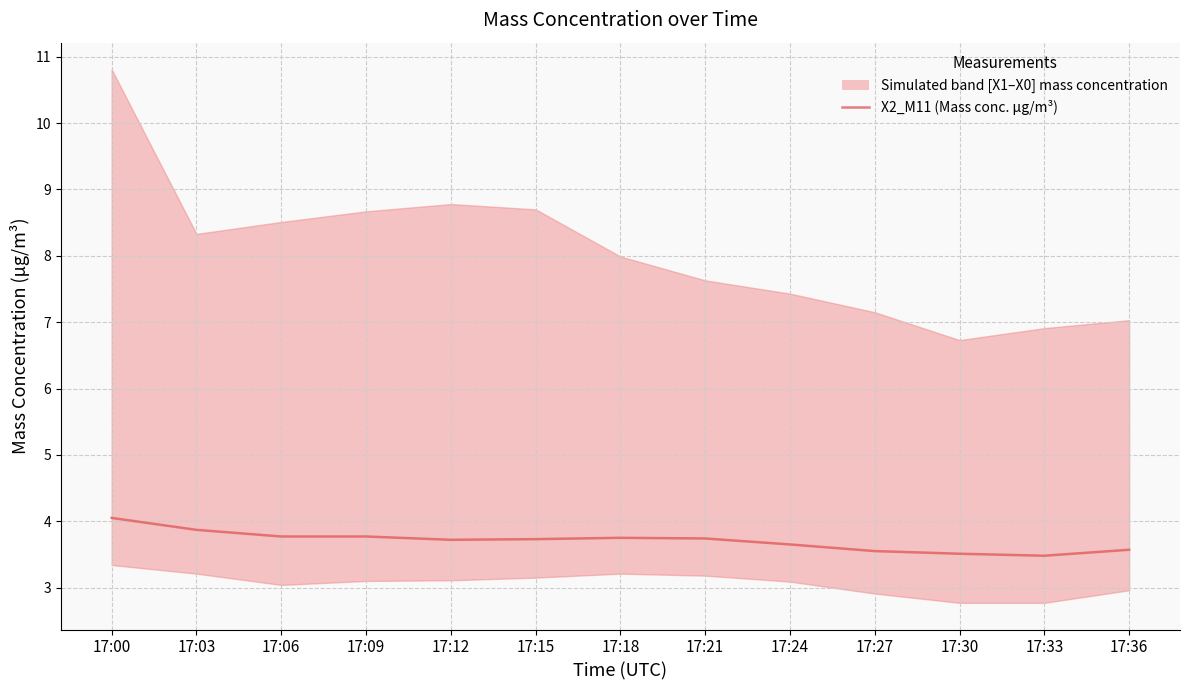

Reading left to right, what are all the values shown in this chart?

17:00=4.0	17:03=3.9	17:06=3.8	17:09=3.8	17:12=3.7	17:15=3.7	17:18=3.8	17:21=3.7	17:24=3.6	17:27=3.5	17:30=3.5	17:33=3.5	17:36=3.6